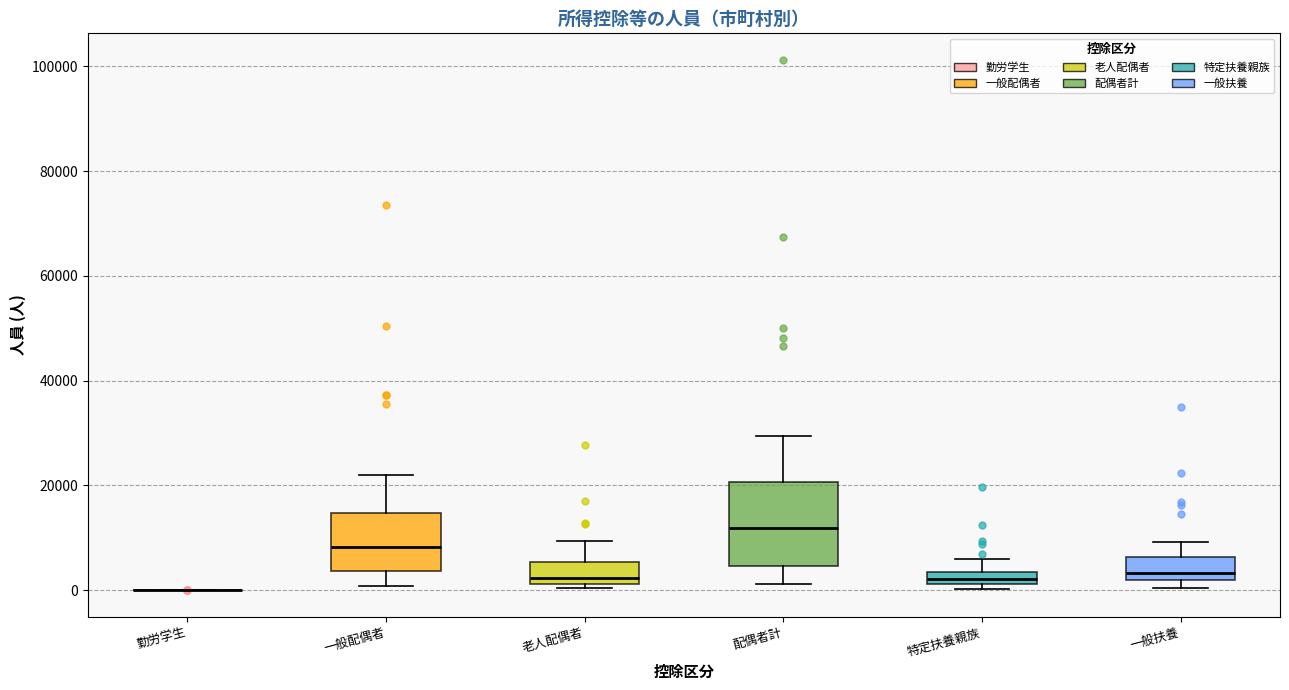

Comparing the boxes themselves (not the whiskers), which one is the tallest?

配偶者計